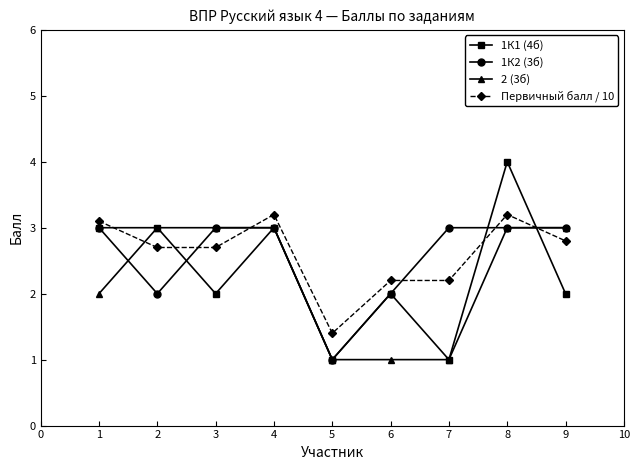

What is the greatest value displayed?

4.0